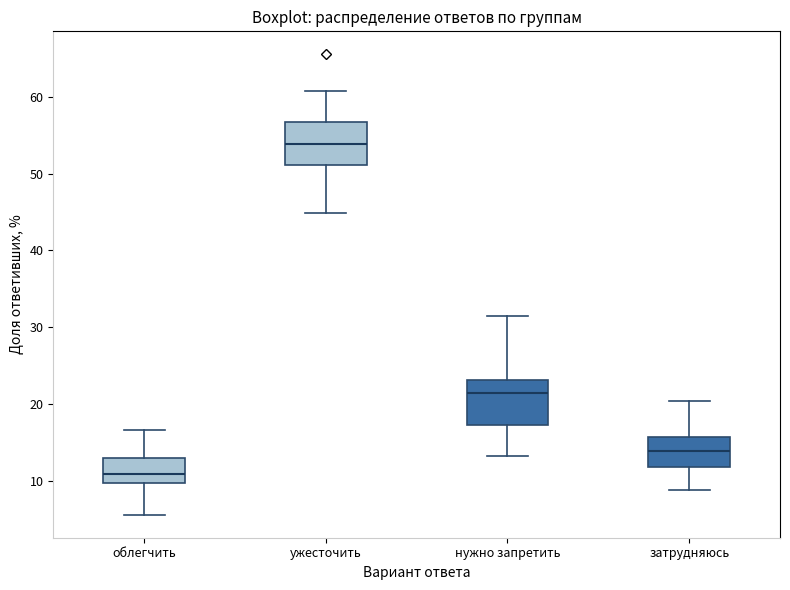

Where does the upper whisker of the box for ужесточить end on the y-axis? The values are not printed on the chart, so give them approximately, as read against the axis.

61